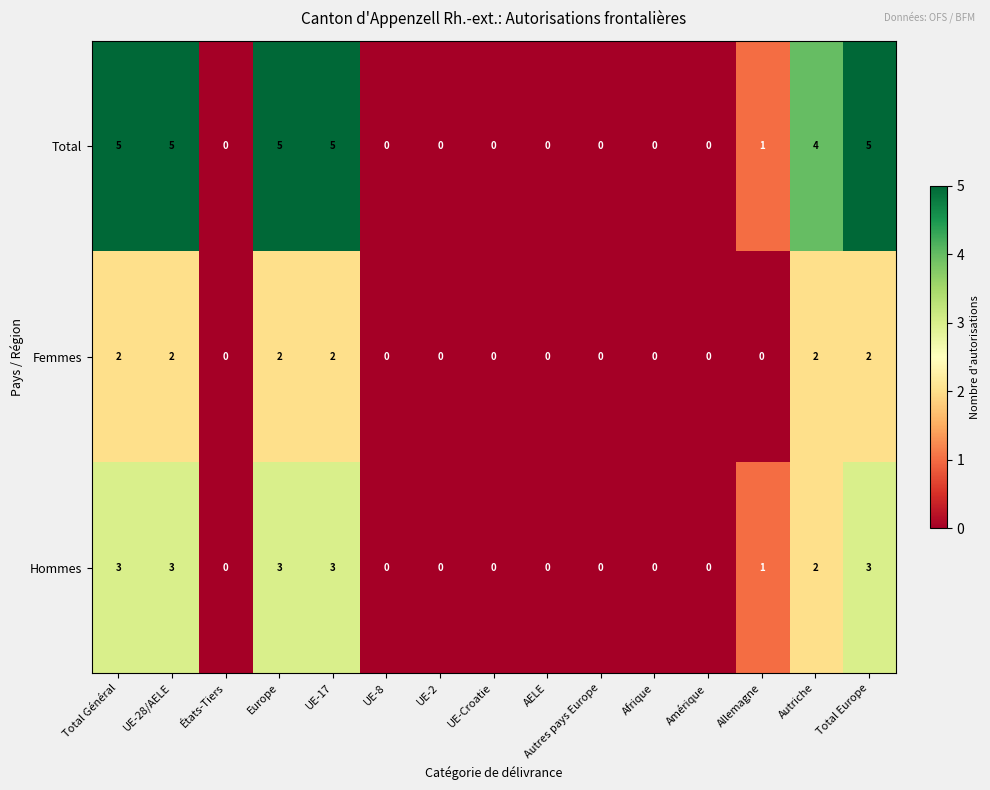

Is the value of Hommes at Autriche greater than the value of Femmes at Amérique?

Yes